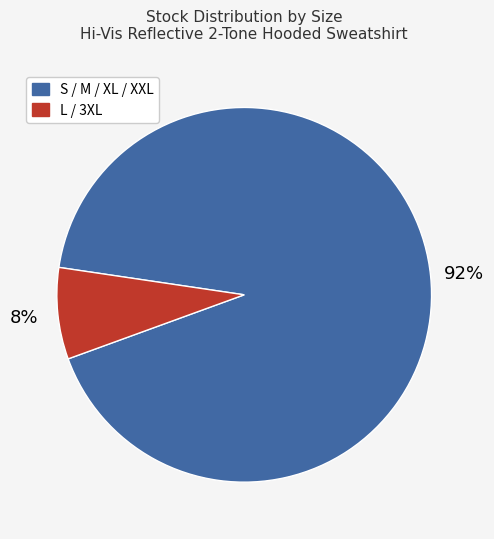

To the nearest percent, what is the average slice percentage?

50%